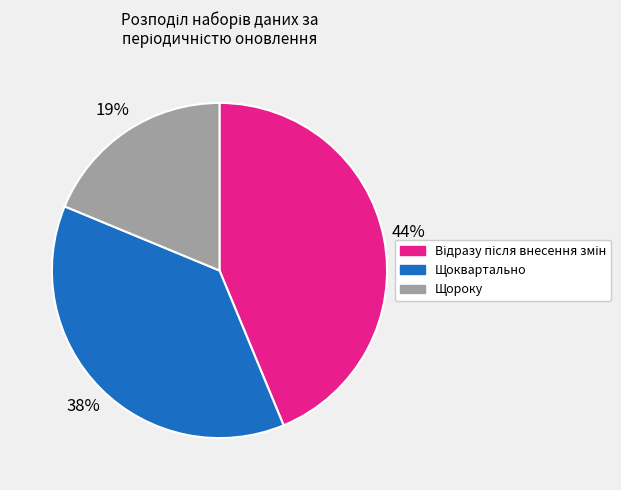

The Щороку slice represents 19% of the pie. True or false?

True